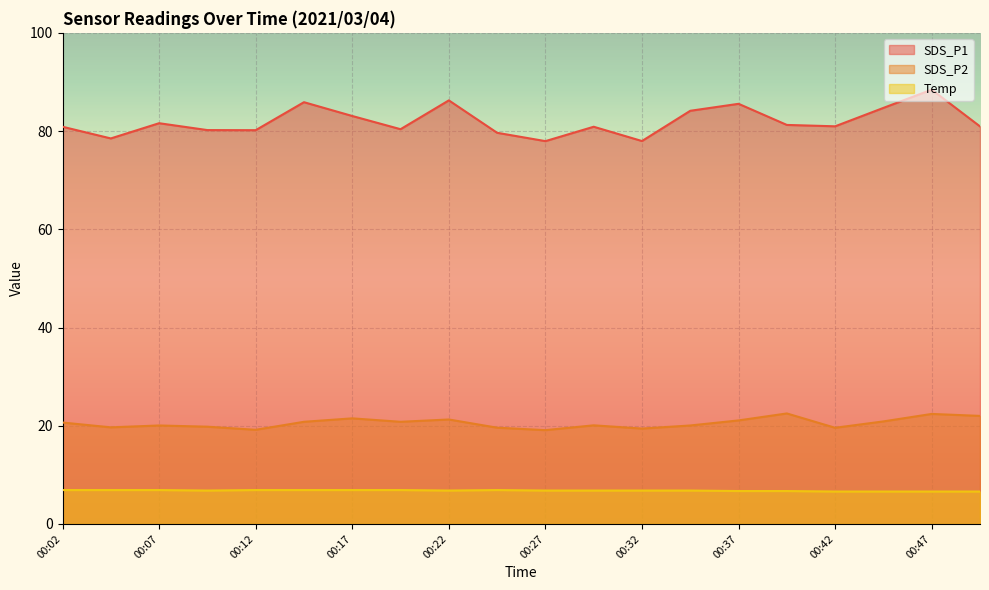

Reading right to left, extract all data points from this chart.

SDS_P1: 81.0	88.4	84.7	81.0	81.2	85.5	84.1	78.0	80.9	78.0	79.7	86.2	80.4	83.1	85.9	80.2	80.2	81.6	78.5	80.9
SDS_P2: 22.0	22.4	20.9	19.6	22.5	21.1	20.1	19.4	20.1	19.1	19.6	21.3	20.8	21.5	20.8	19.2	19.8	20.1	19.7	20.6
Temp: 6.6	6.6	6.6	6.6	6.7	6.7	6.8	6.8	6.8	6.8	6.9	6.8	6.9	6.9	6.9	6.9	6.8	6.9	6.9	6.9